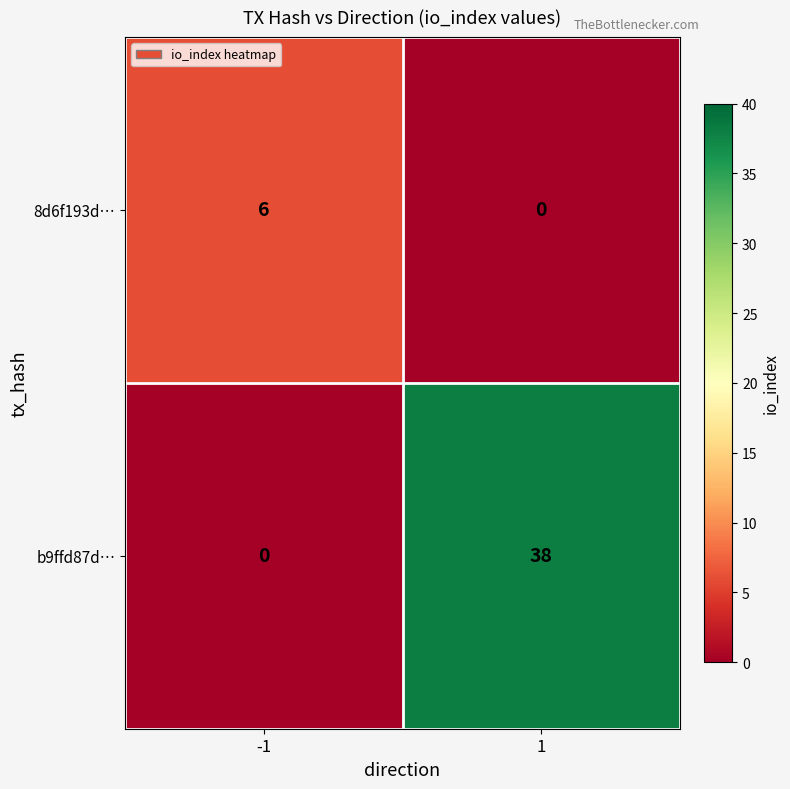

Reading left to right, extract all data points from this chart.

8d6f193d…: -1=6	1=0
b9ffd87d…: -1=0	1=38